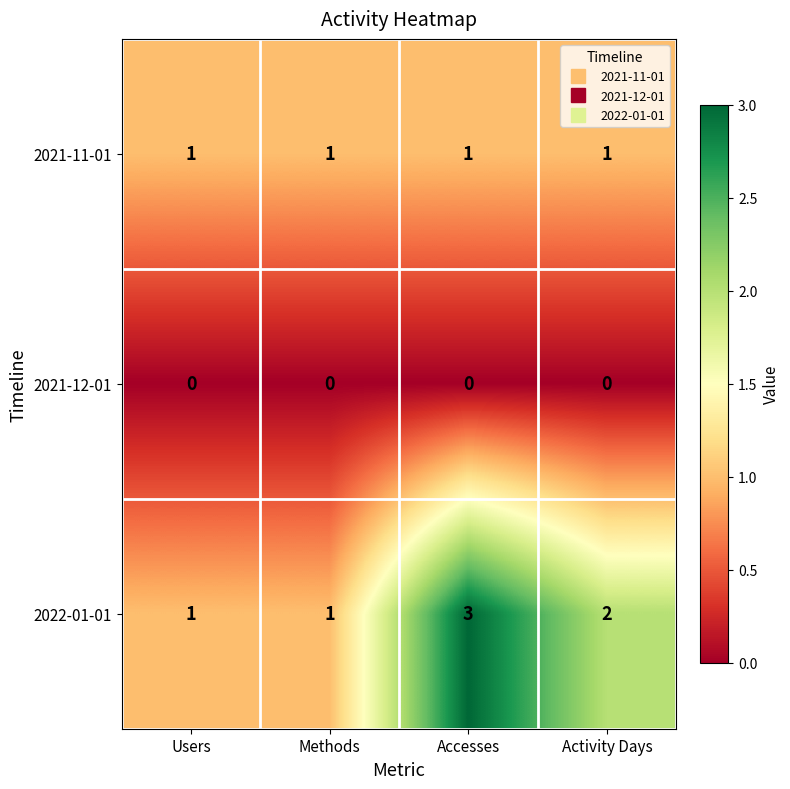

Reading right to left, list all the values displayed in this chart.

2021-11-01: 1	1	1	1
2021-12-01: 0	0	0	0
2022-01-01: 2	3	1	1